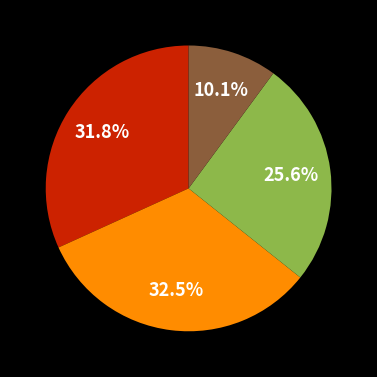

Is there a majority slice in this chart?

No